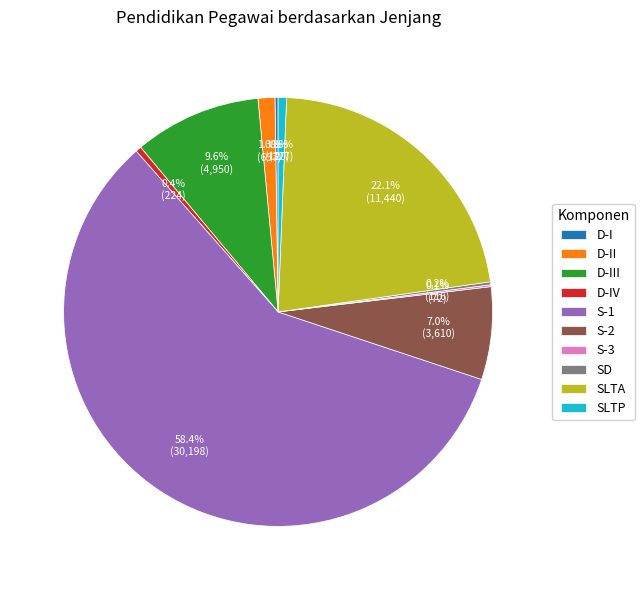

Which category accounts for the majority?

S-1